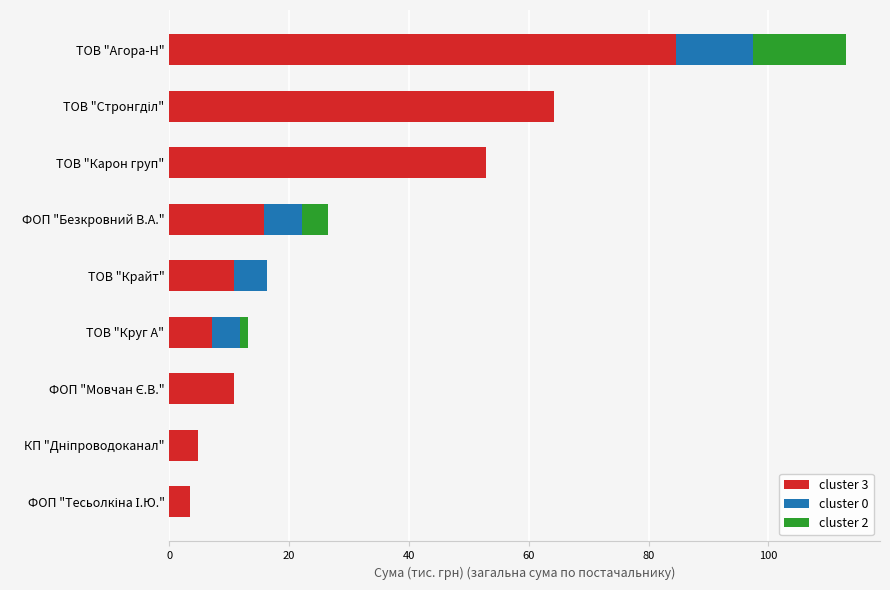

What is the maximum value for cluster 3?

84.5